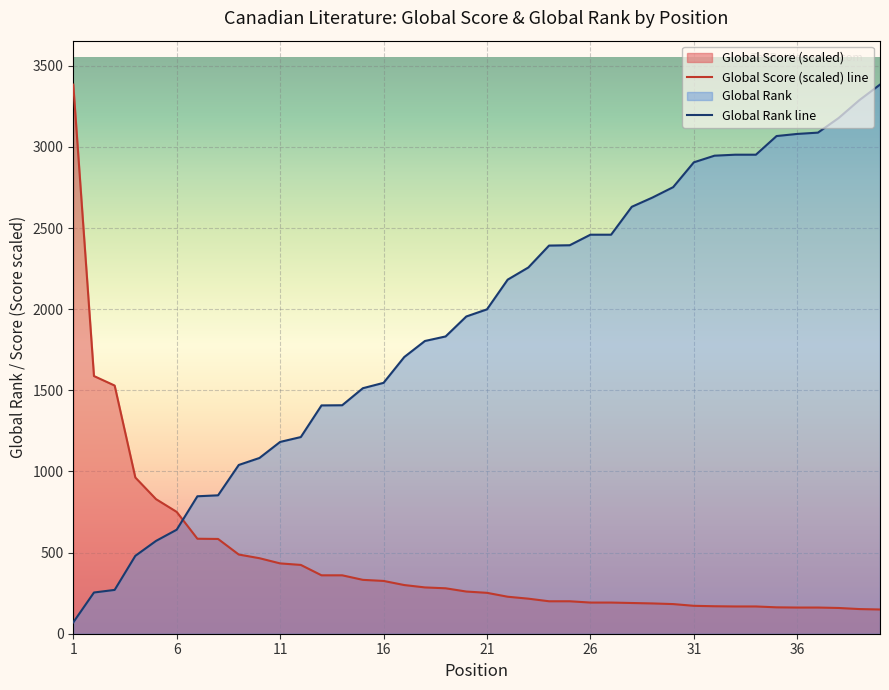

Which series has the widest spread of values?

Global Rank line